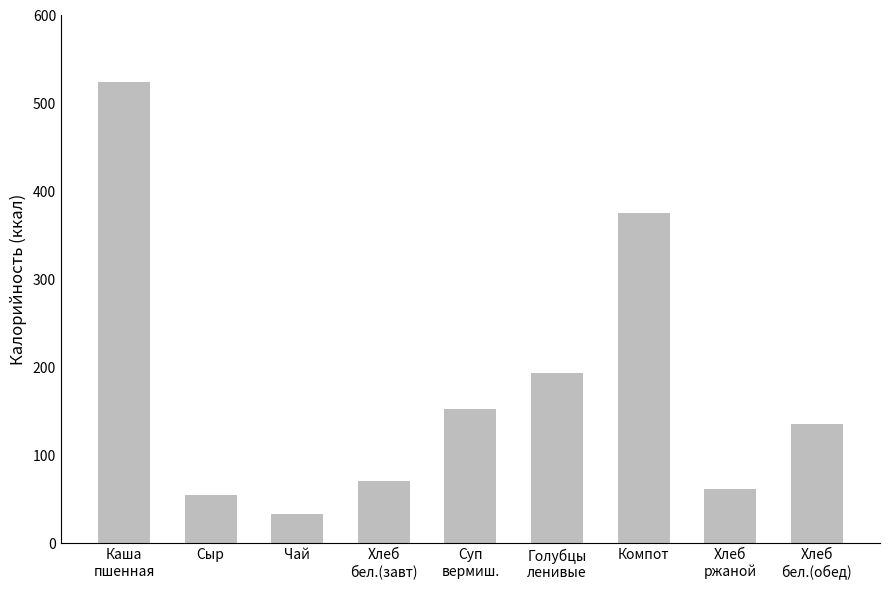

What is the average value?

177